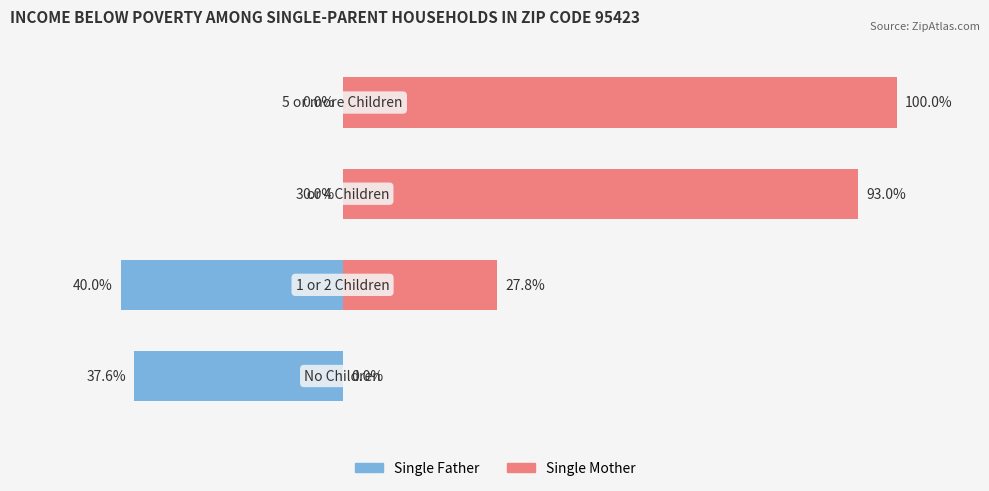

The Single Father series shows -13.7 at 3. True or false?

False